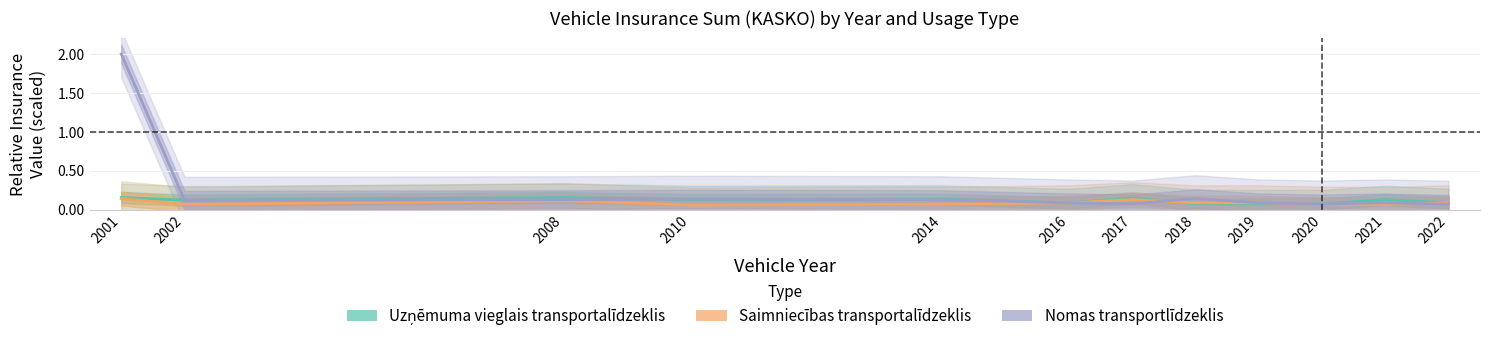

True or false: Nomas transportlīdzeklis and Uzņēmuma vieglais transportalīdzeklis intersect in this chart.

True